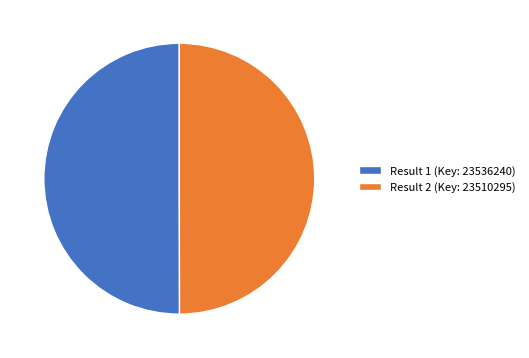

The Result 1 (Key: 23536240) slice represents 50% of the pie. True or false?

True